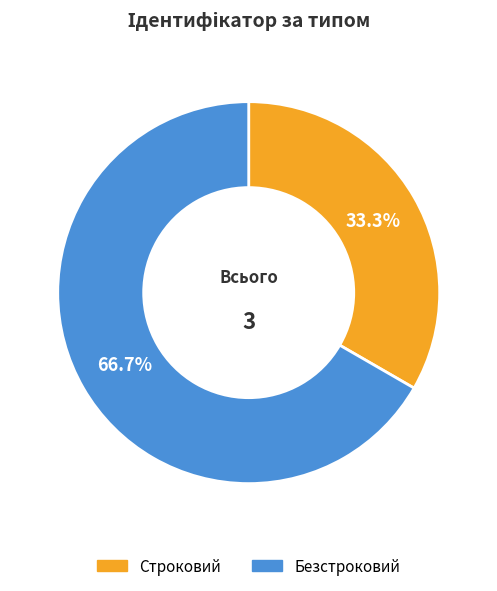

Is it true that Строковий is 42% of the pie?

False